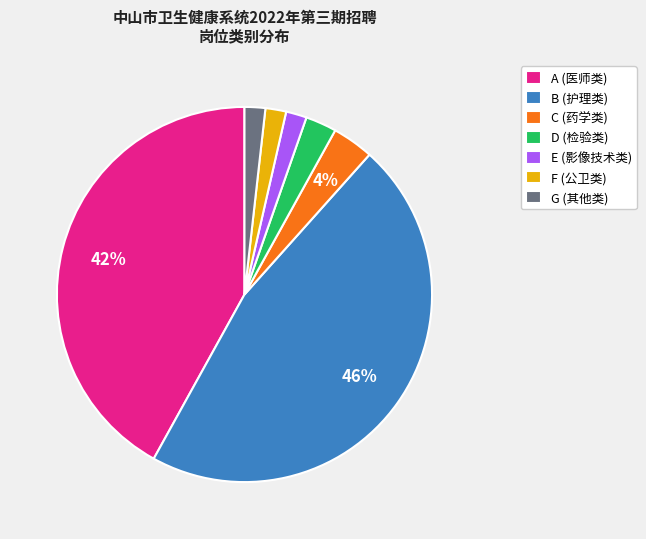

True or false: E accounts for 2% of the total.

True